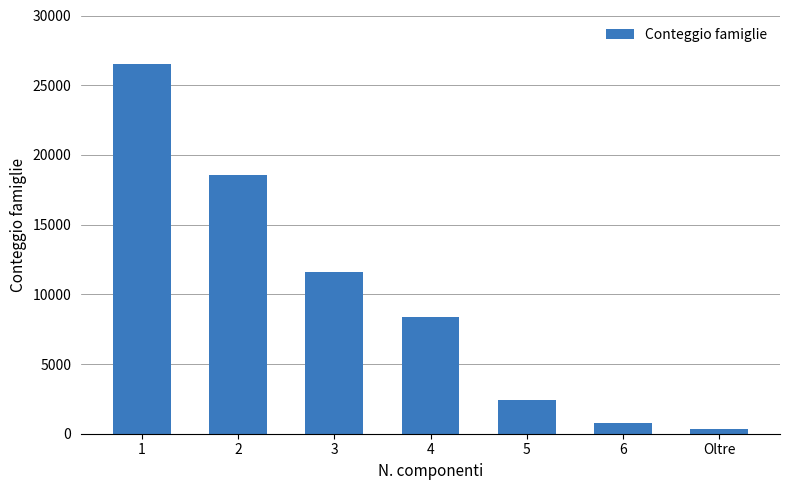

Reading left to right, list all the values displayed in this chart.

26513	18590	11600	8367	2420	772	339